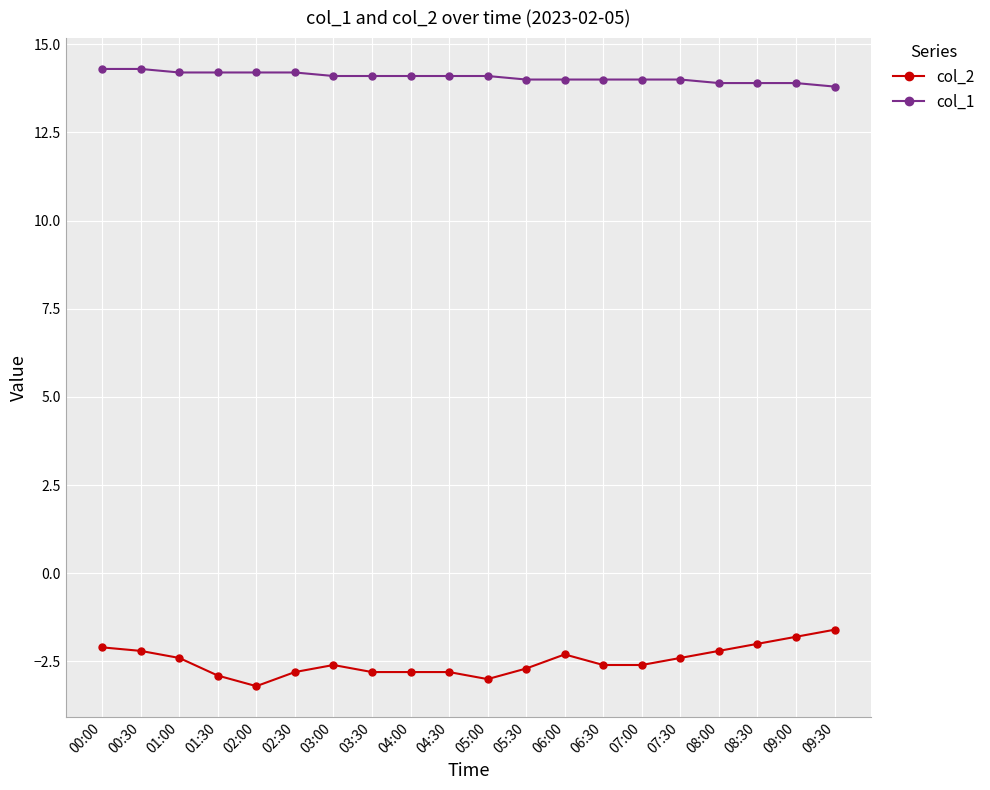

What position from the left is 07:00?

15